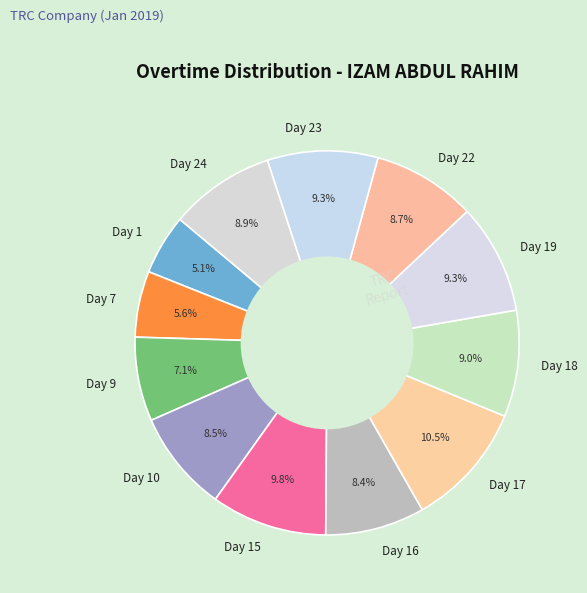

To the nearest percent, what portion does Day 22 represent?

9%